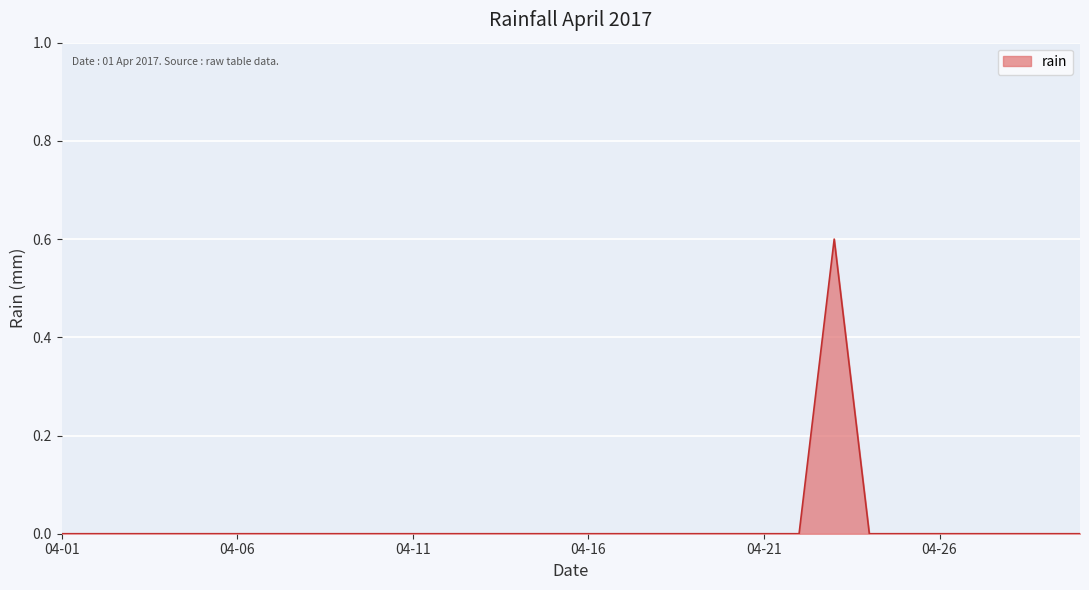

What is the greatest value displayed?

0.6